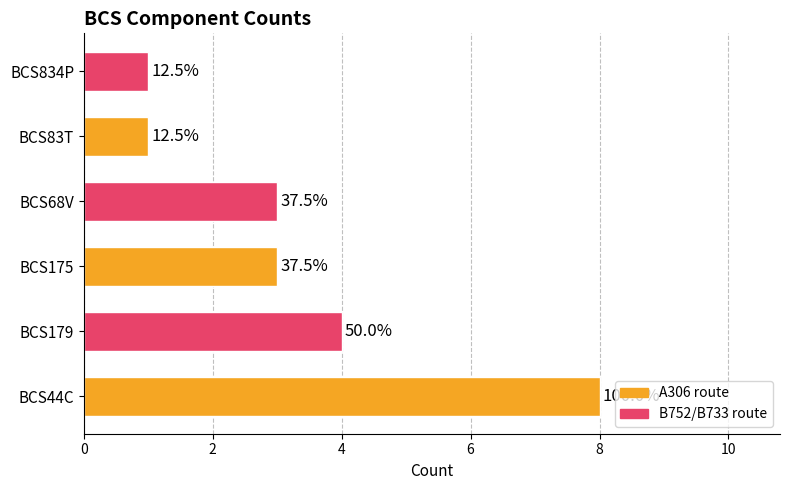

Are the bars horizontal?

Yes